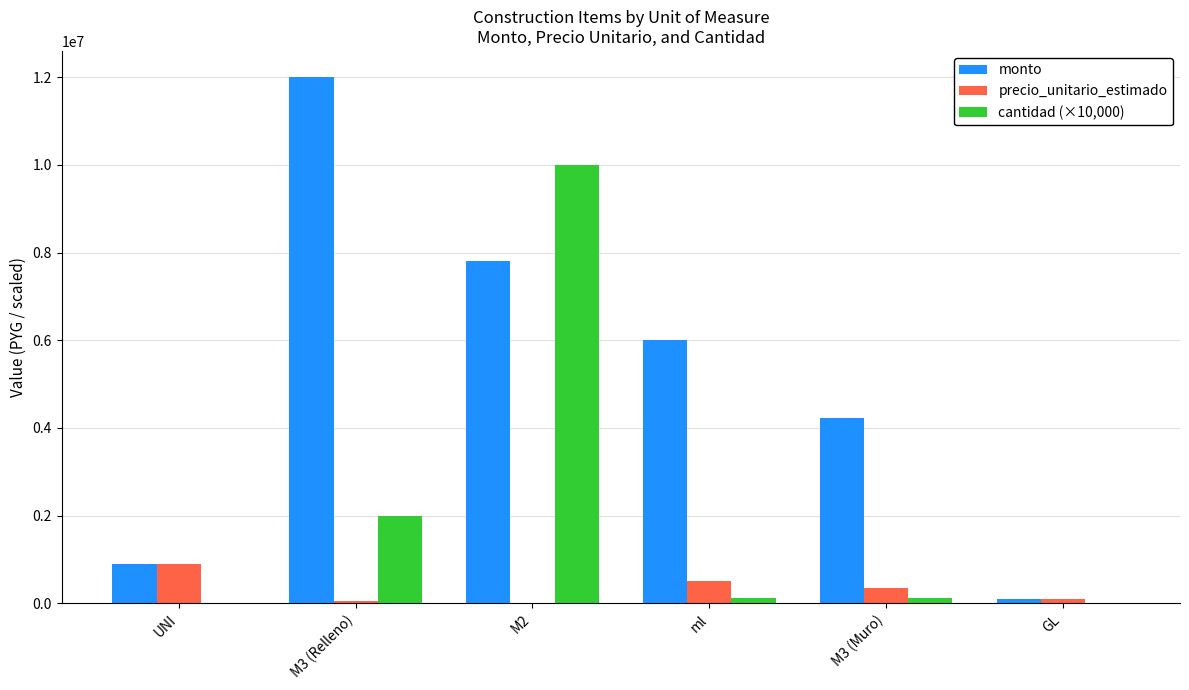

Which label corresponds to the largest value in the chart?

M3 (Relleno)